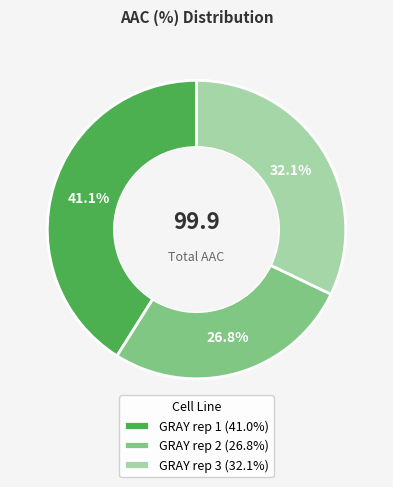

How many segments does this pie chart have?

3